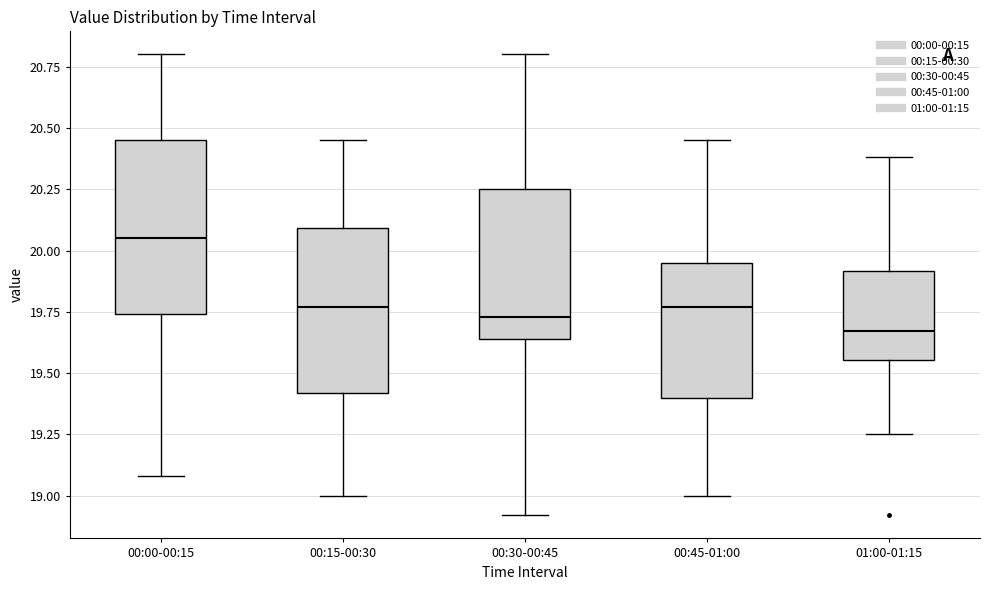

Reading left to right, transcribe this box plot: for each box, give where its median line is, the range the box spans, and where its two whiskers end, as read against the y-axis. The values are not printed on the chart, so give them approximately, as read against the axis.

00:00-00:15: median 20.05, box 19.75 to 20.45, whiskers 19.10 to 20.80
00:15-00:30: median 19.75, box 19.40 to 20.10, whiskers 19.00 to 20.45
00:30-00:45: median 19.75, box 19.65 to 20.25, whiskers 18.90 to 20.80
00:45-01:00: median 19.75, box 19.40 to 19.95, whiskers 19.00 to 20.45
01:00-01:15: median 19.65, box 19.55 to 19.90, whiskers 19.25 to 20.40